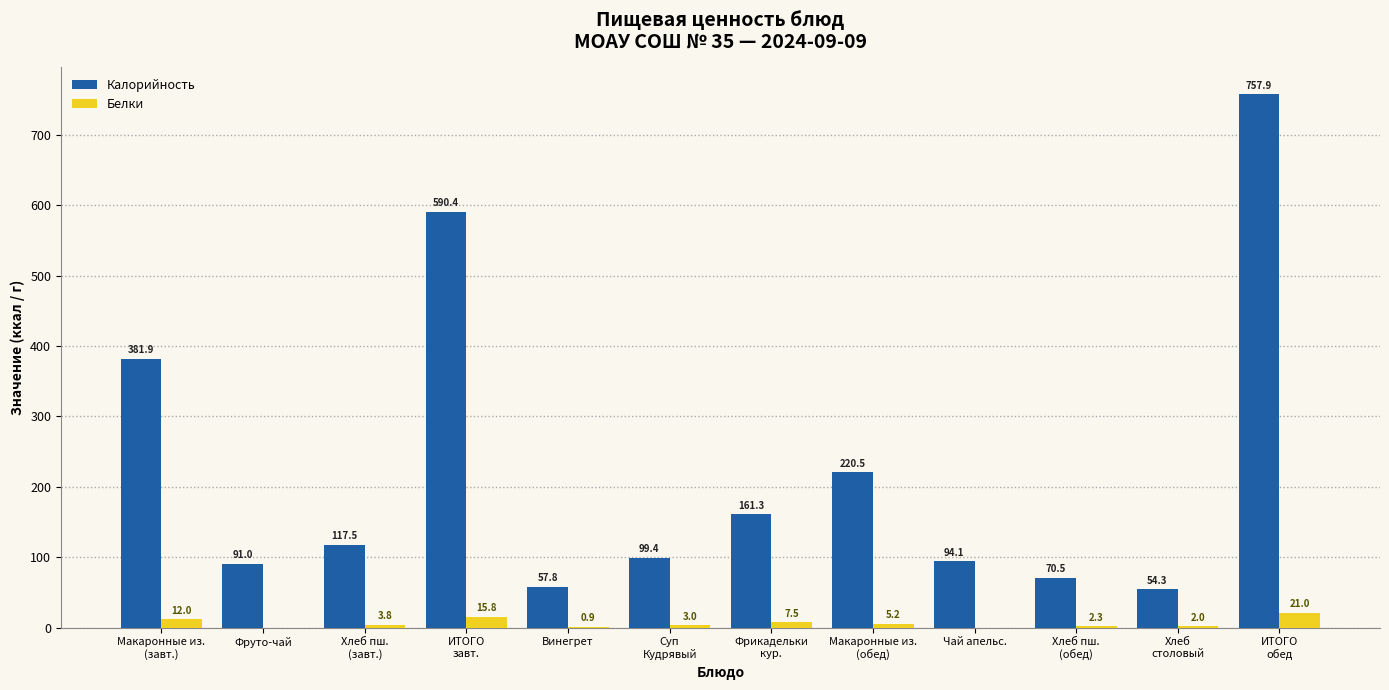

What is the sum of all Калорийность values?

2696.6